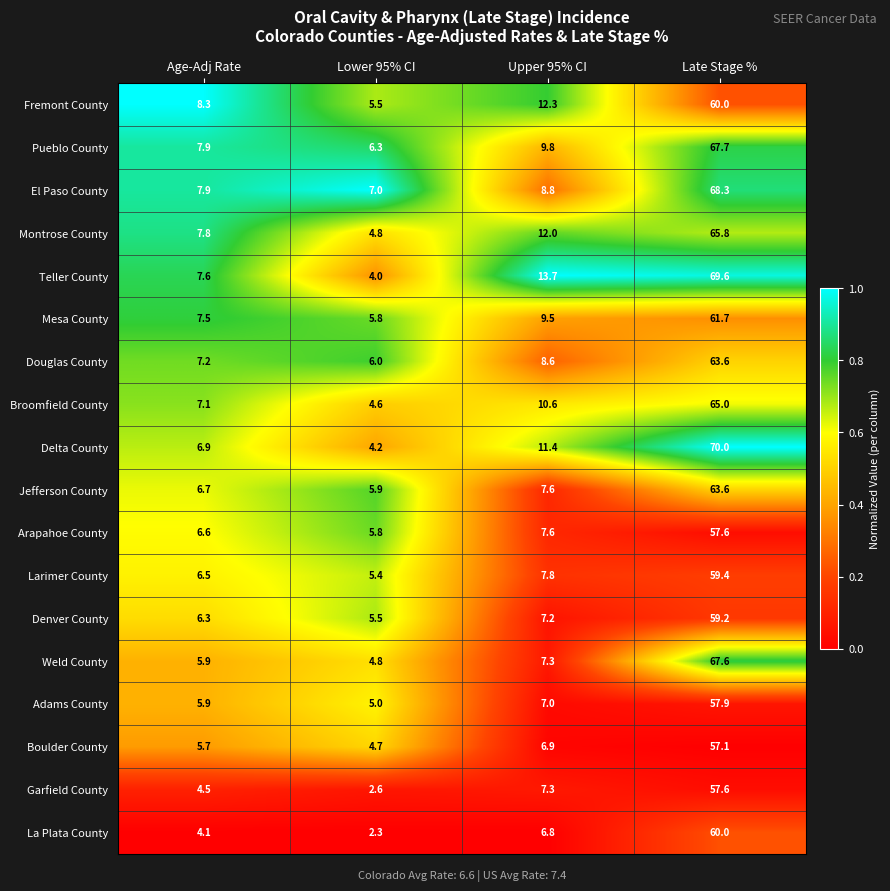

At which category is the sum across all series the highest?

Late Stage %